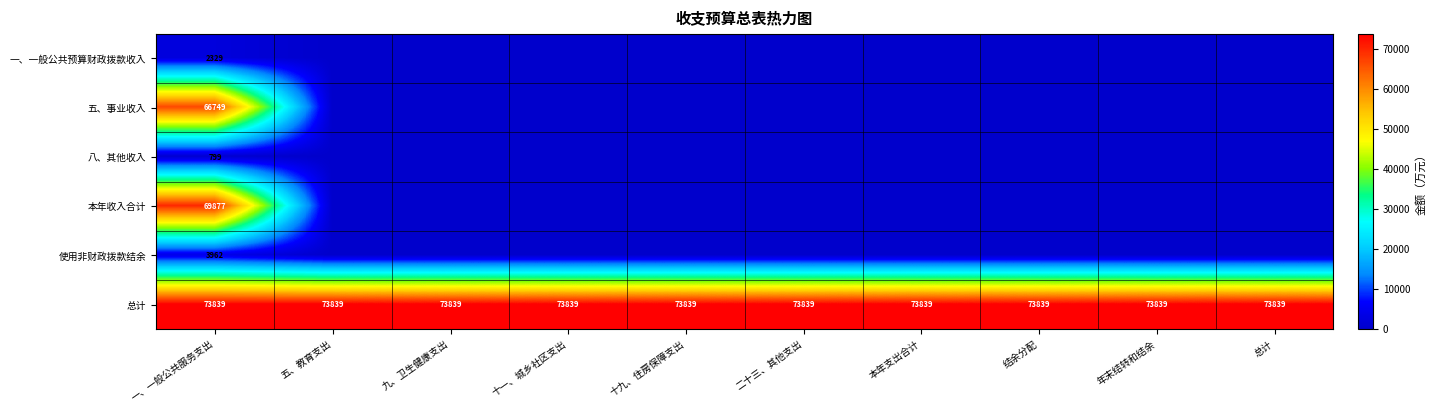

Read the 总计 value at 总计.

73839